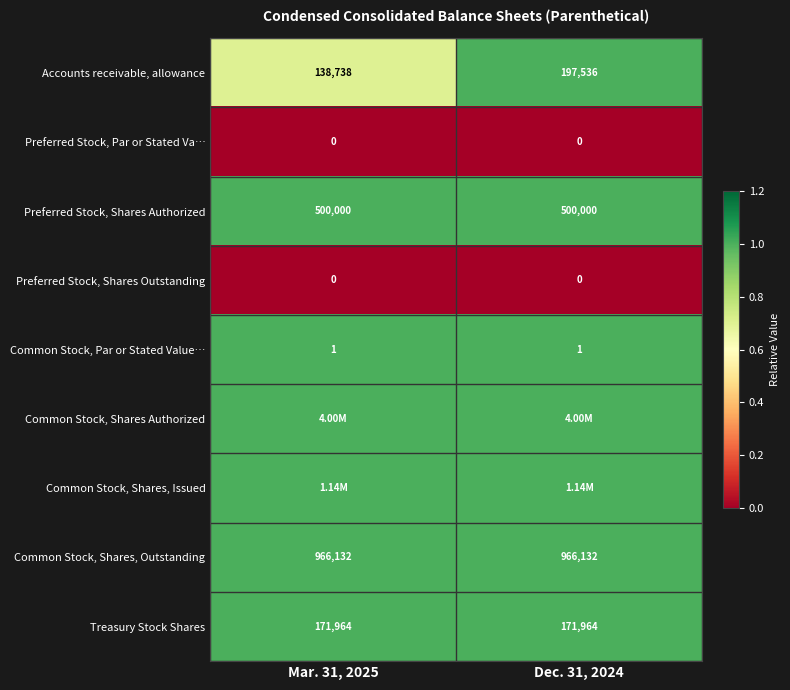

Is the value of Preferred Stock, Shares Outstanding at Dec. 31, 2024 greater than the value of Common Stock, Par or Stated Value… at Dec. 31, 2024?

No